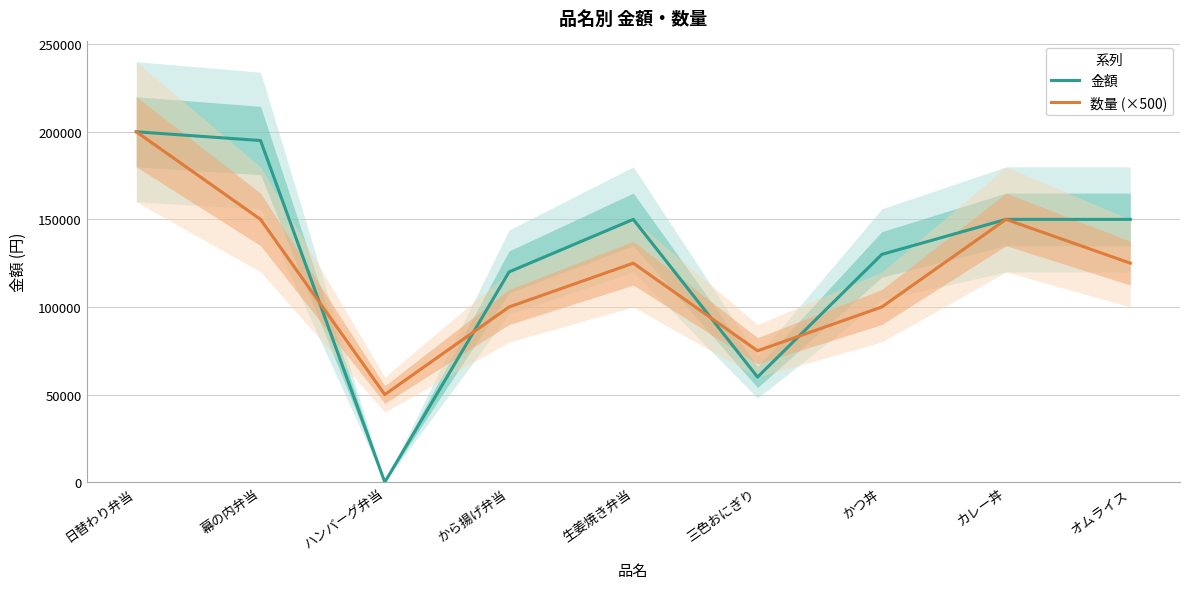

List the labels in order of 数量 (×500) value, smallest first.

ハンバーグ弁当, 三色おにぎり, から揚げ弁当, かつ丼, 生姜焼き弁当, オムライス, 幕の内弁当, カレー丼, 日替わり弁当